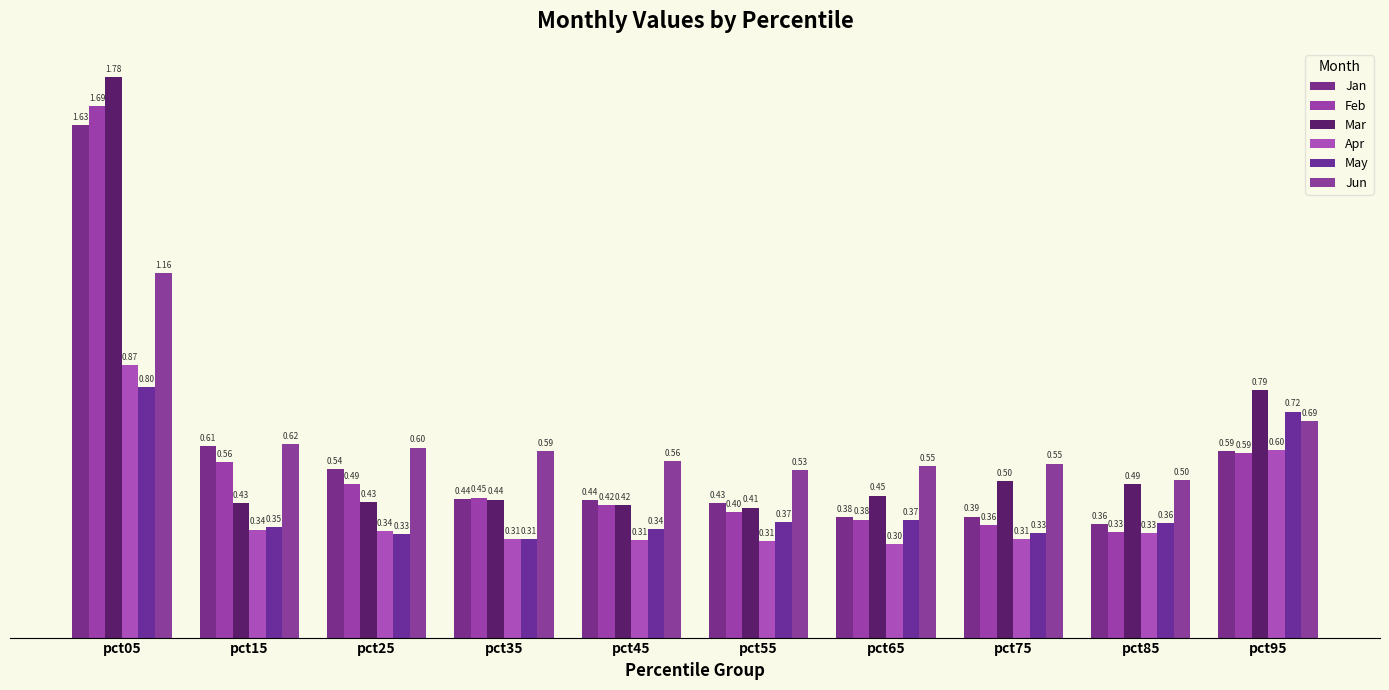

At how many categories does at least one series exceed 1?

1